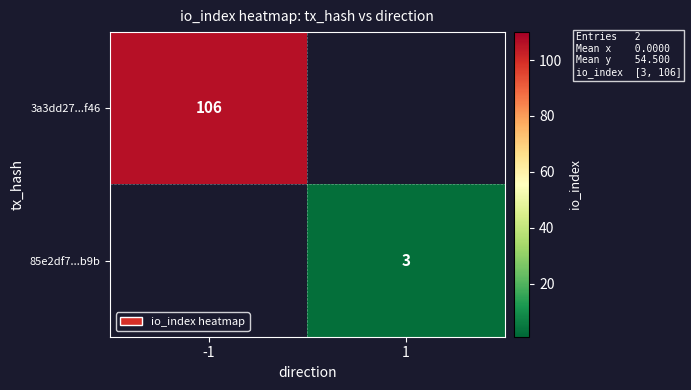

Is it true that 85e2df7...b9b equals 1 at 1?

False